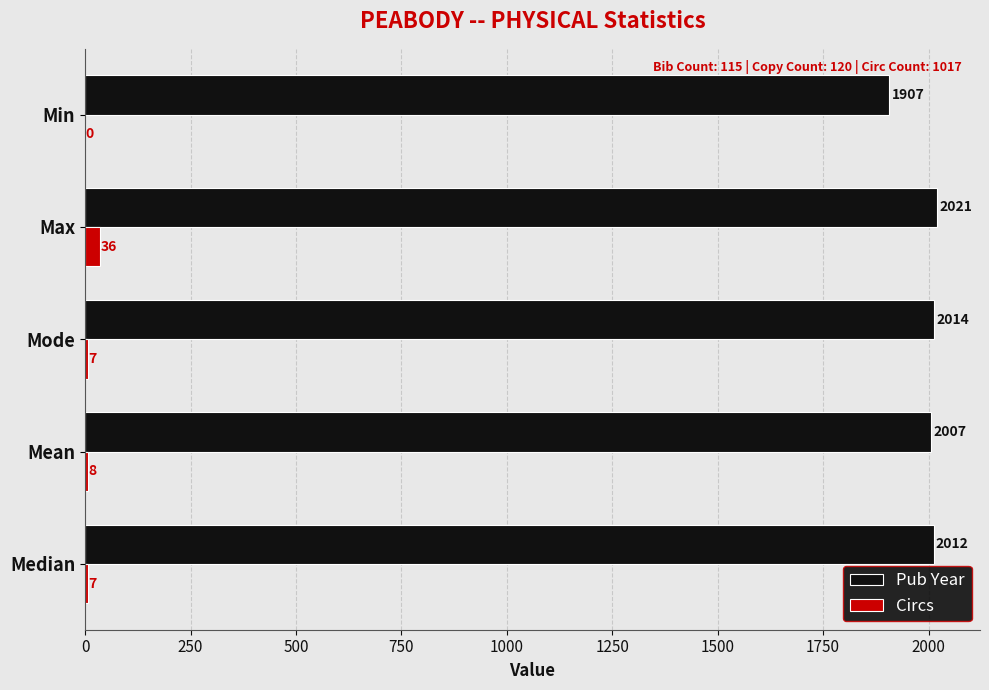

Which series changed the most between Median and Max?

Circs